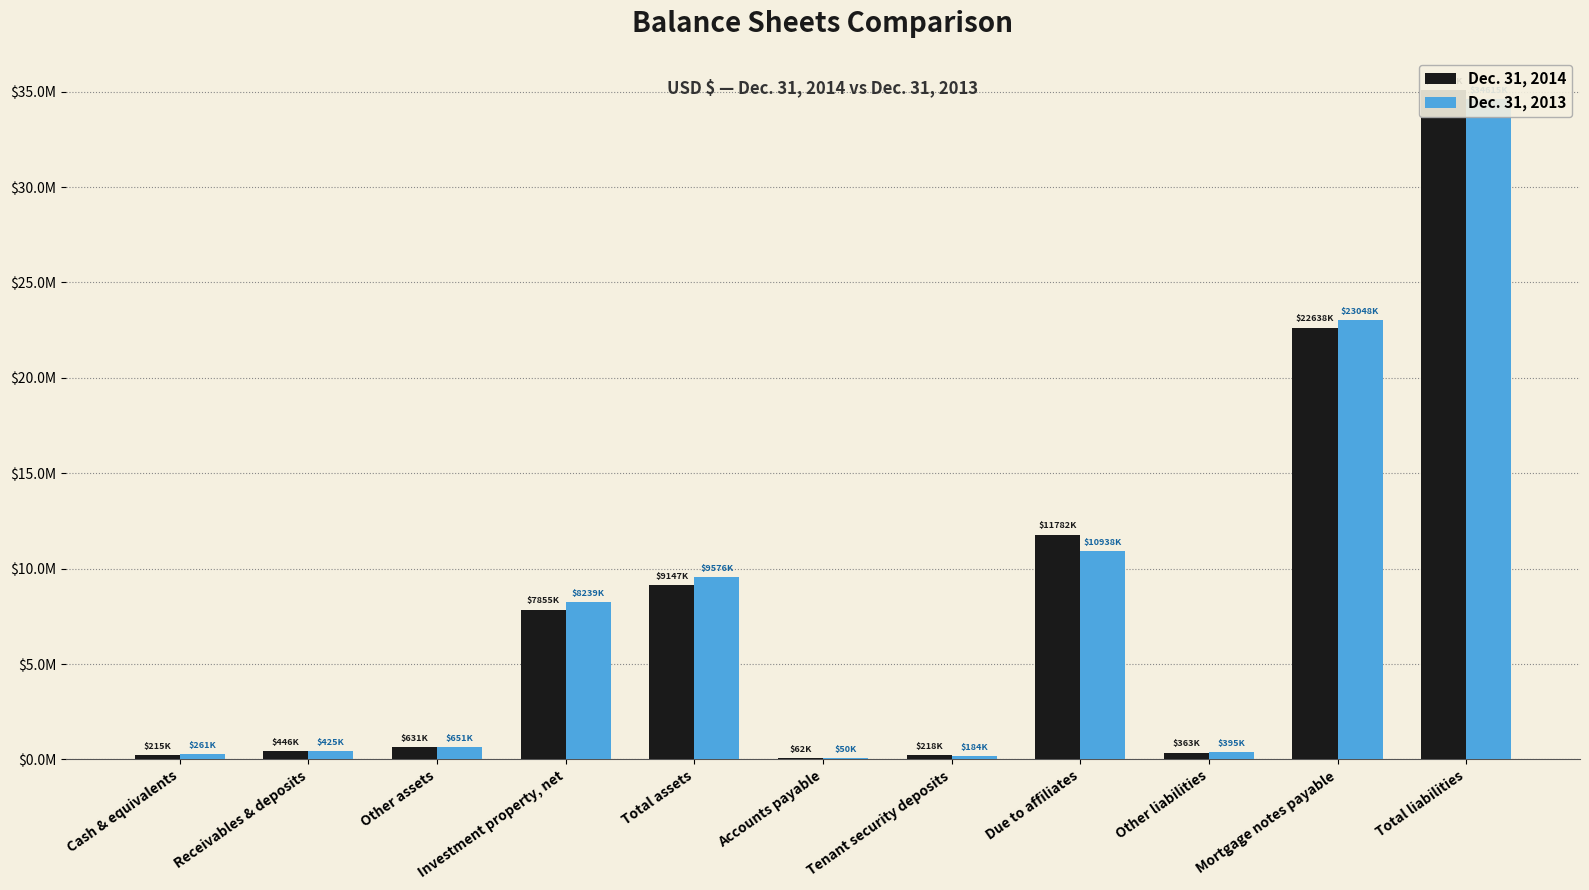

What is the difference between the highest and lowest values at Total liabilities?

448000